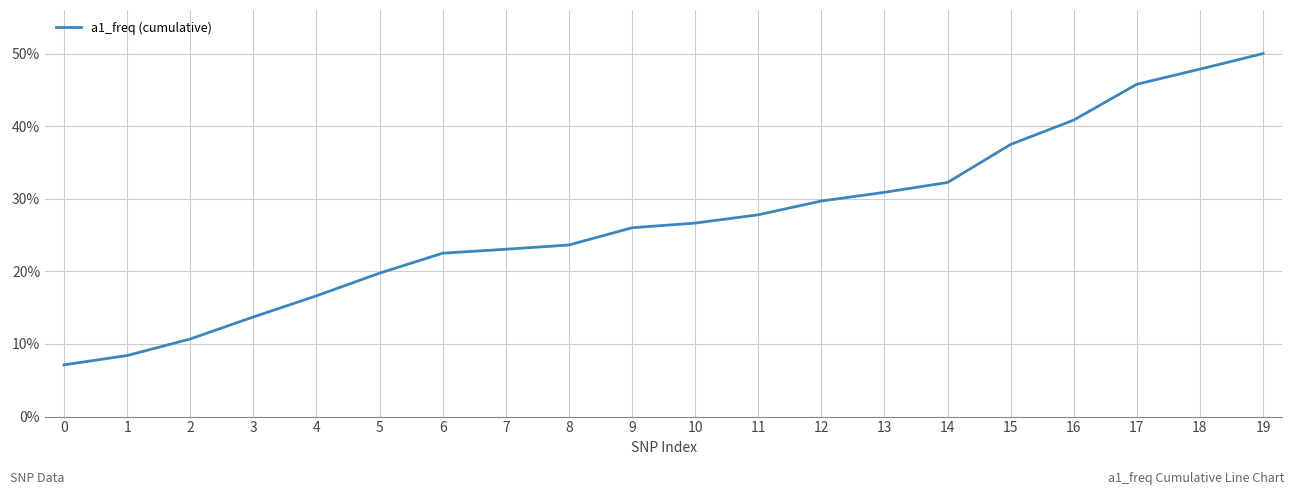

Is this an area chart (filled region under the line)?

No